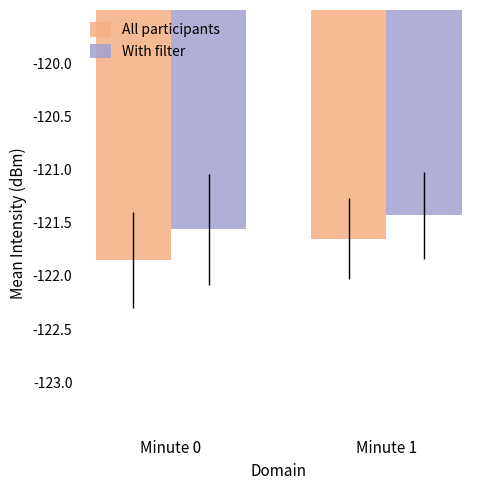

Which series changed the most between Minute 0 and Minute 1?

All participants